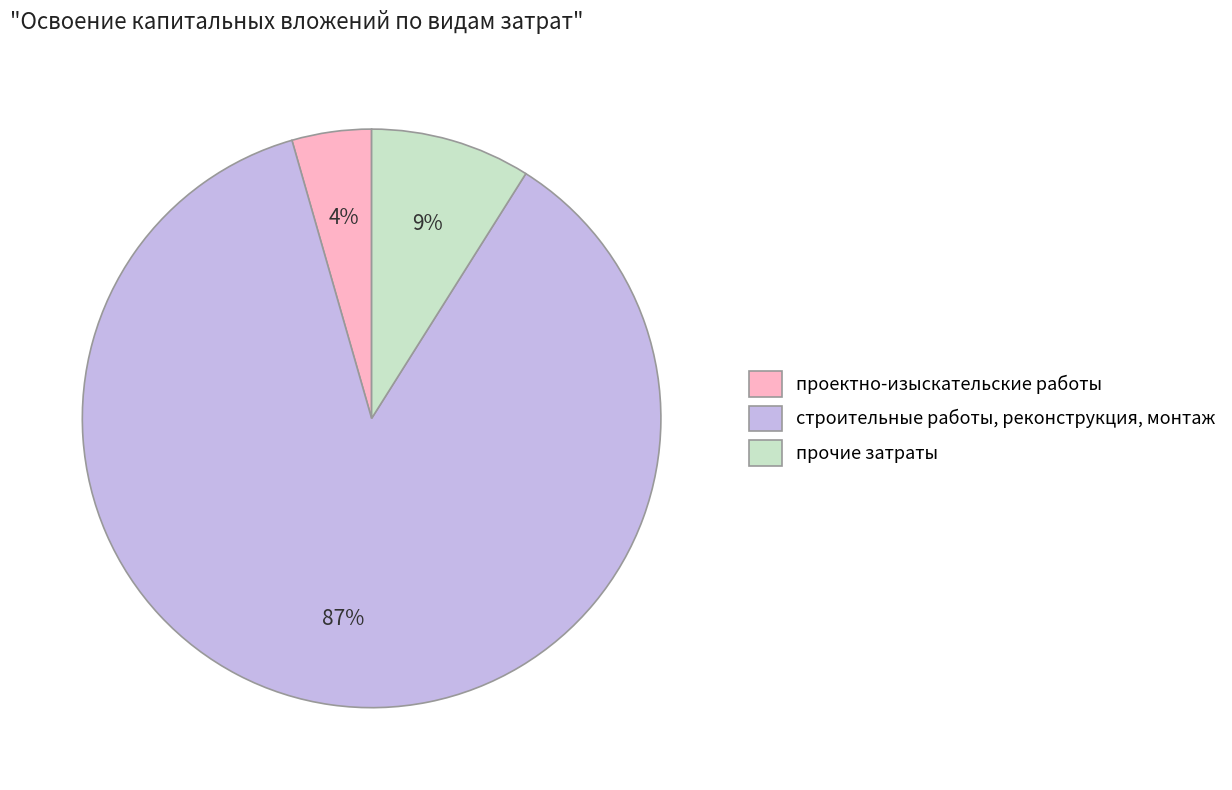

Which has a higher value, прочие затраты or строительные работы, реконструкция, монтаж?

строительные работы, реконструкция, монтаж